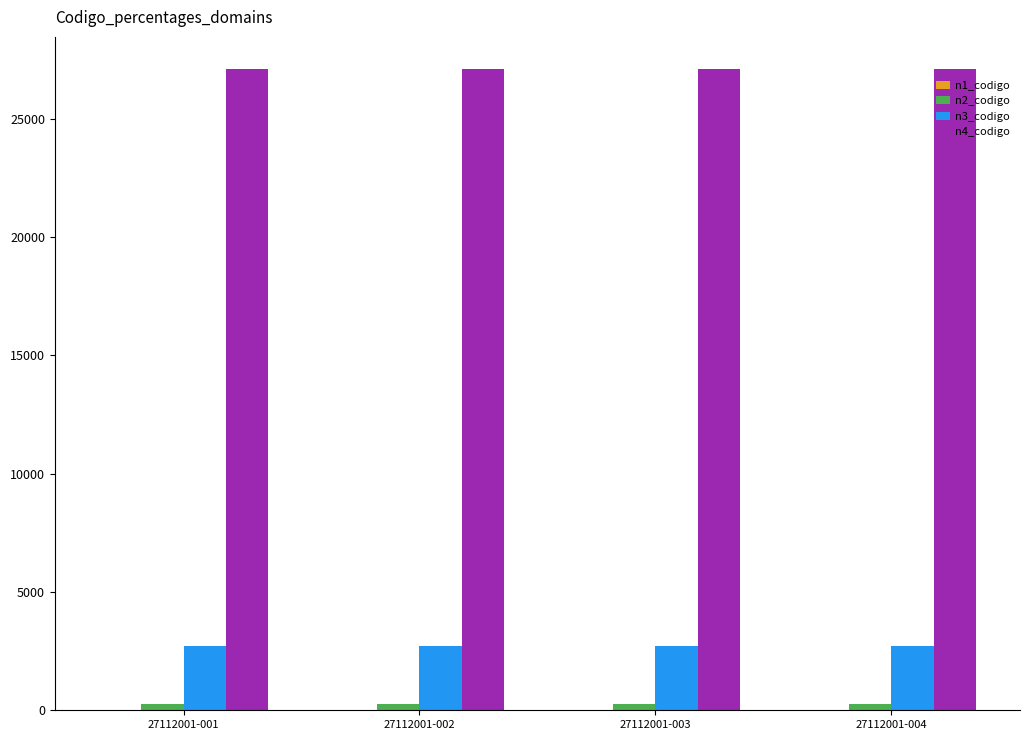

What is the sum of all n4_codigo values?

108448.0